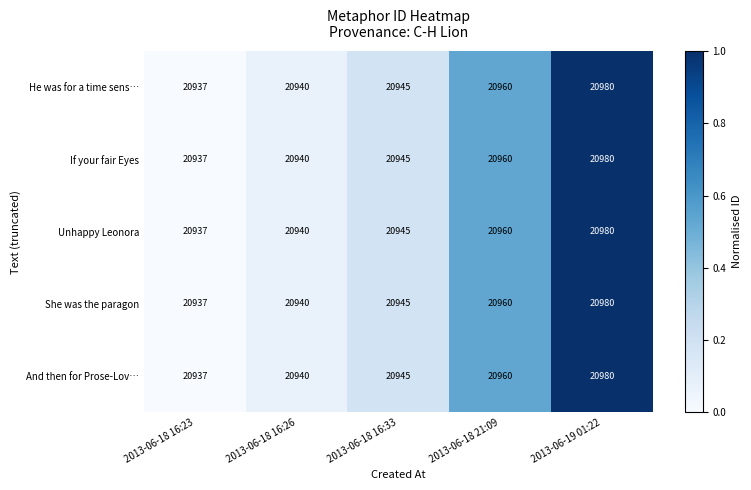

True or false: If your fair Eyes has a value of 20937 at 2013-06-18 16:23.

True